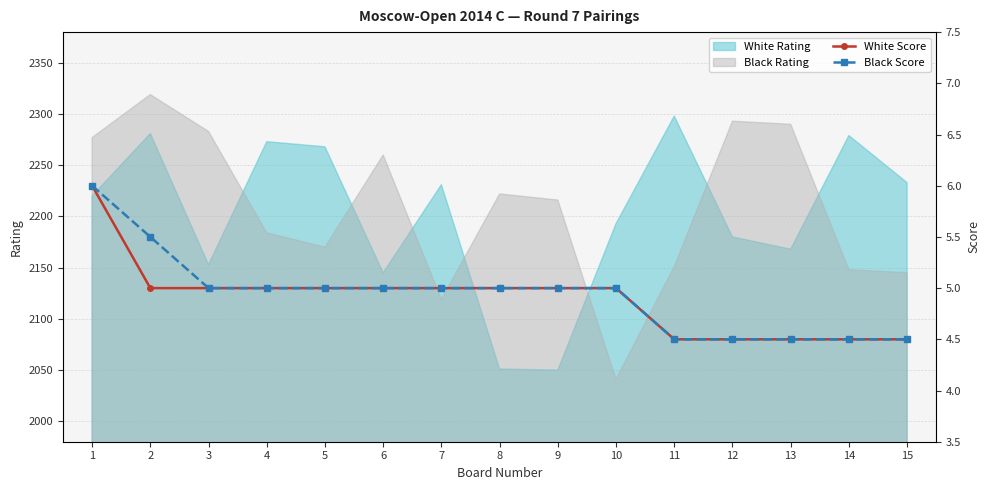

What is the difference between the second highest and minimum values in the White Score series?

0.5